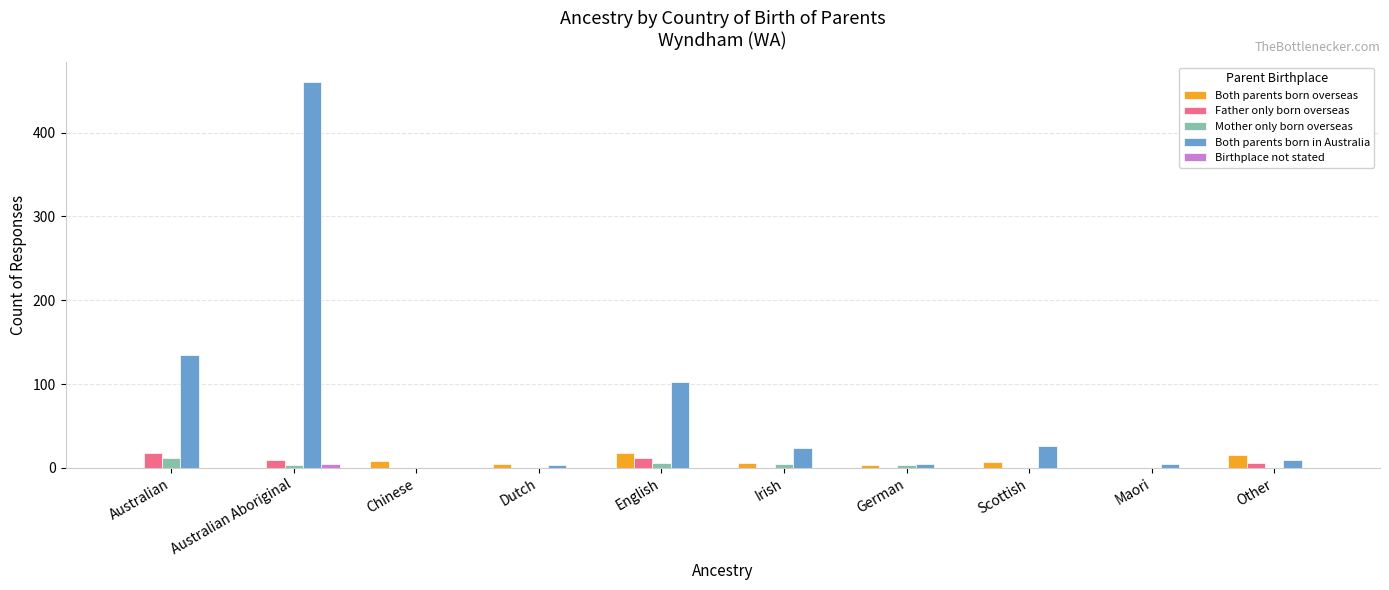

What is the sum of all Mother only born overseas values?

28